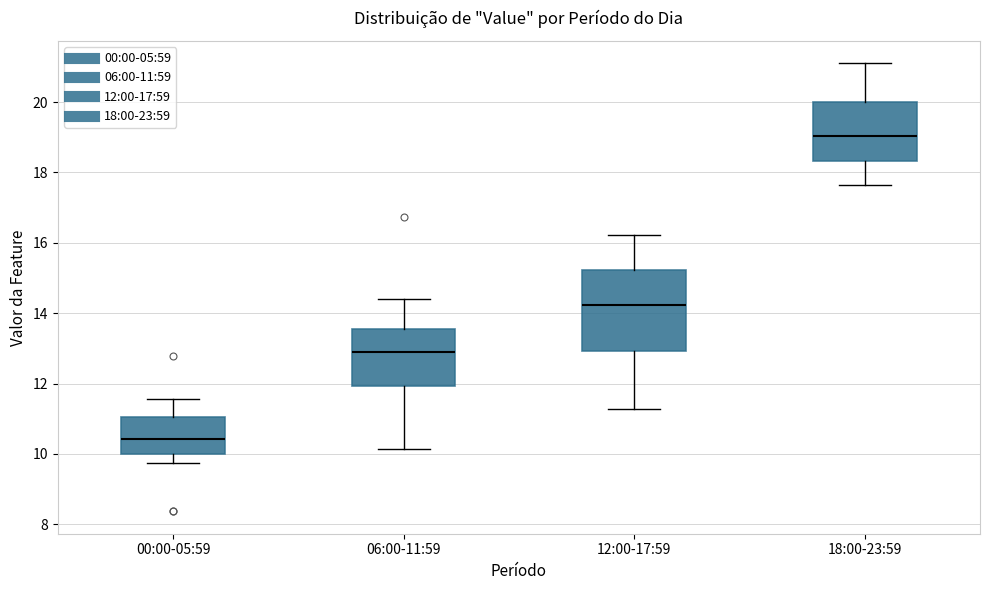

Comparing the boxes themselves (not the whiskers), which one is the tallest?

12:00-17:59